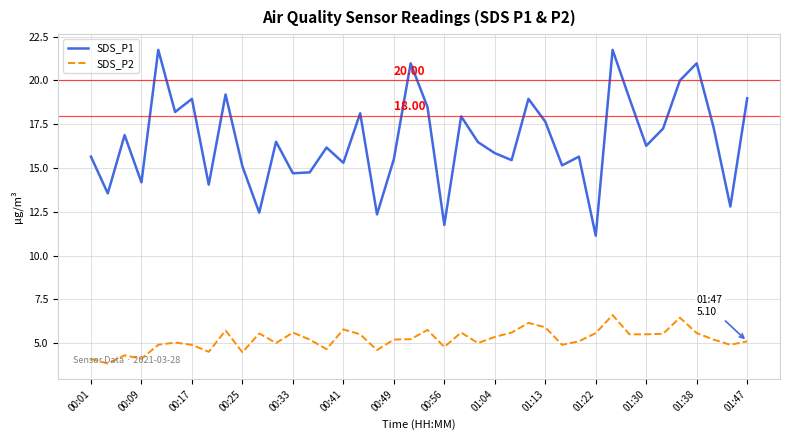

Which series has the largest total across all categories?

SDS_P1